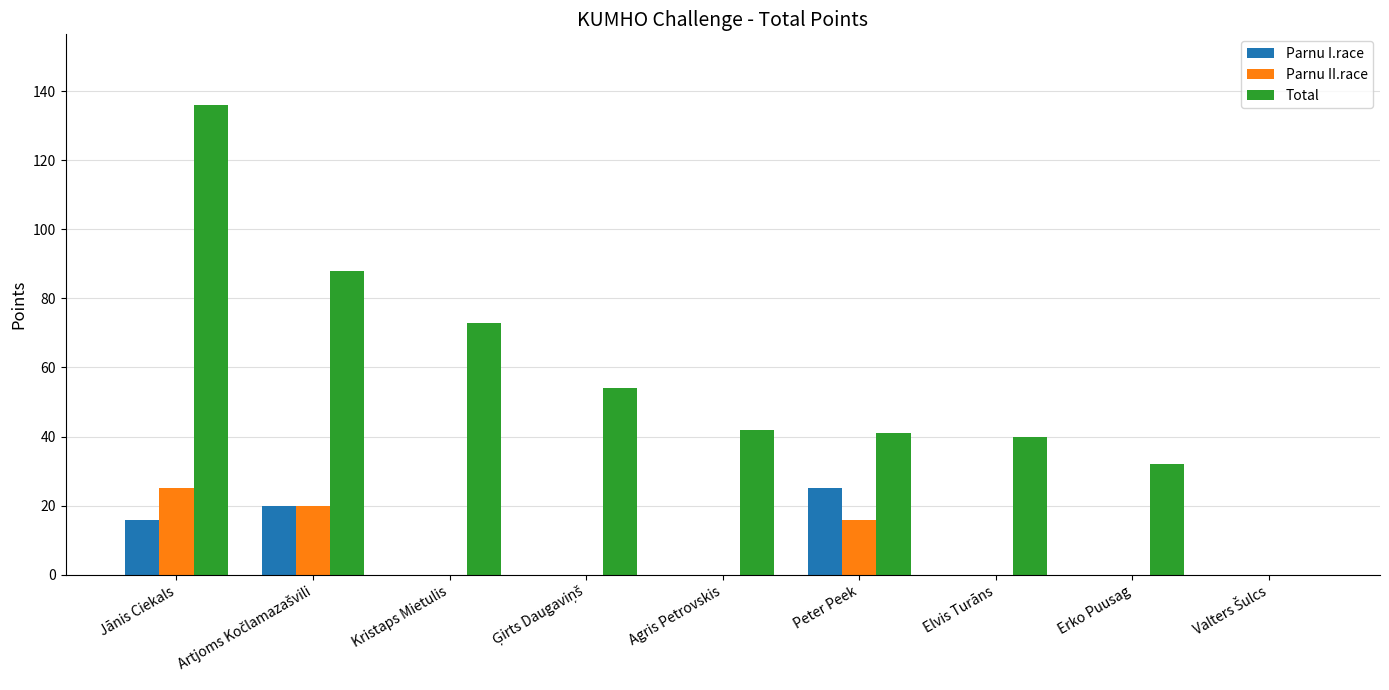

The Parnu II.race series shows 25 at Jānis Ciekals. True or false?

True